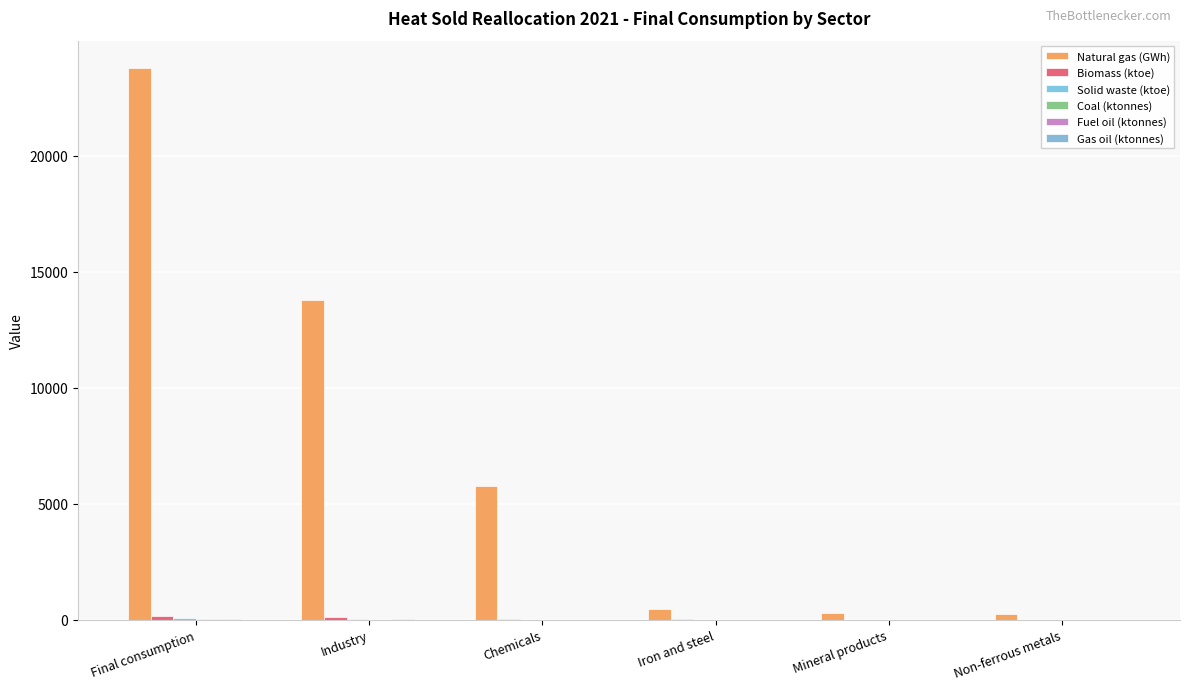

What is the sum of the Coal (ktonnes) values at Iron and steel and Non-ferrous metals?

0.5